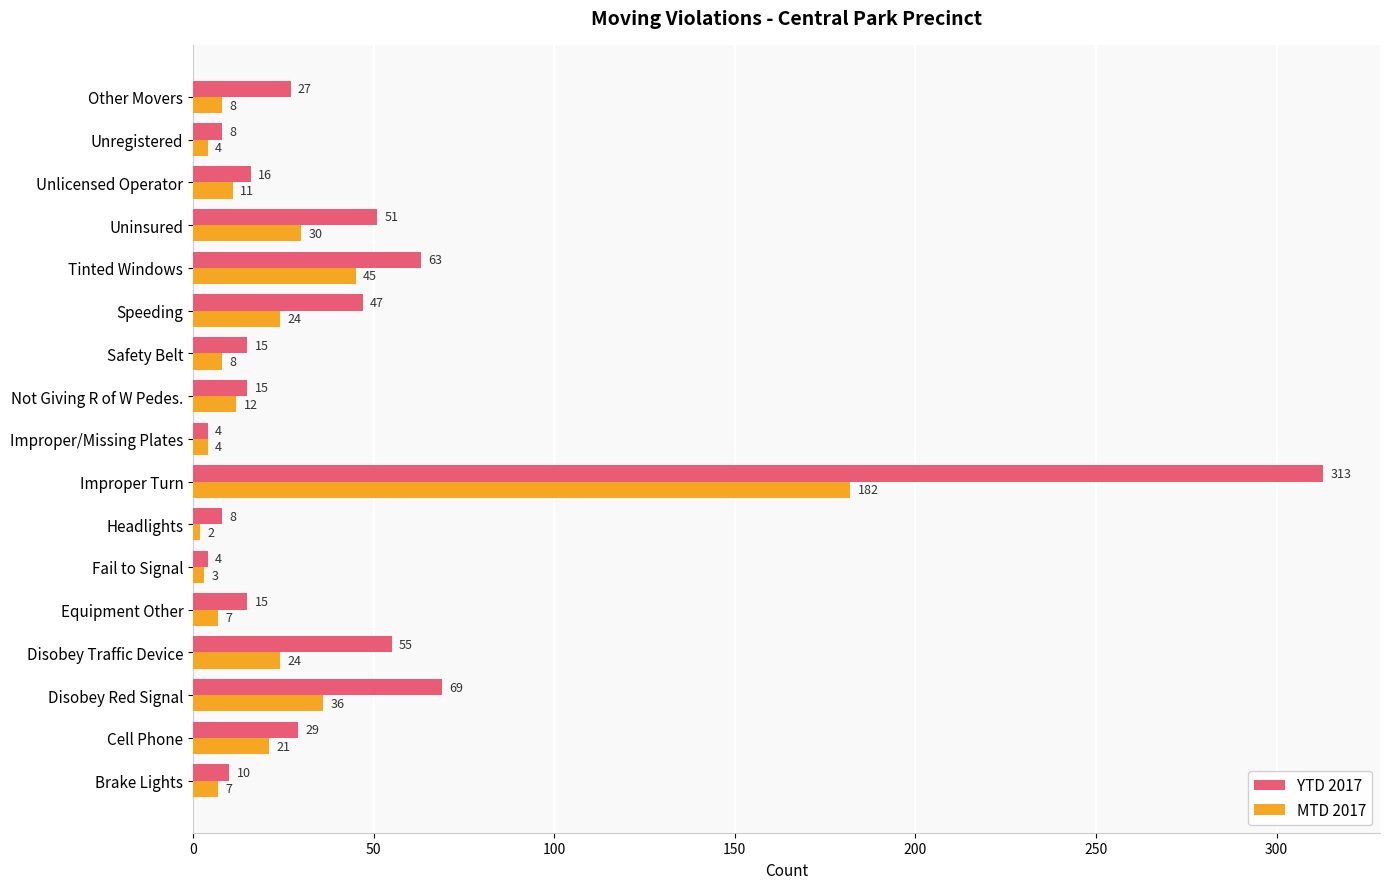

How many values in the MTD 2017 series are below 11?

8